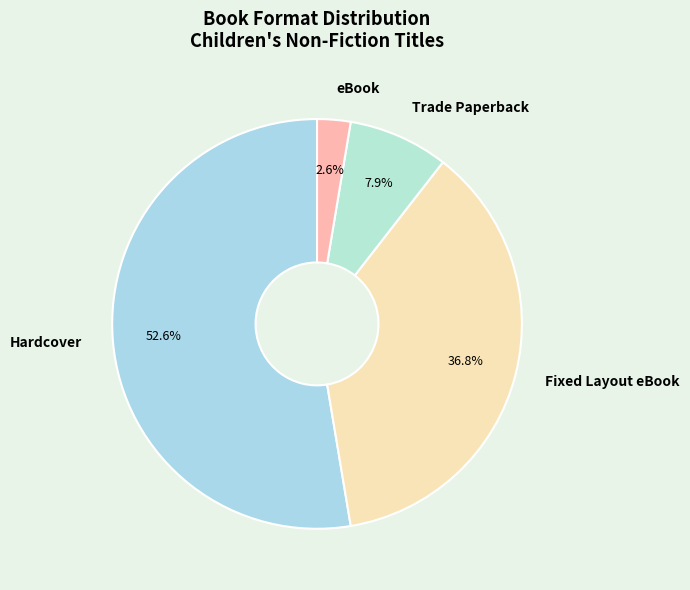

Which category accounts for the majority?

Hardcover